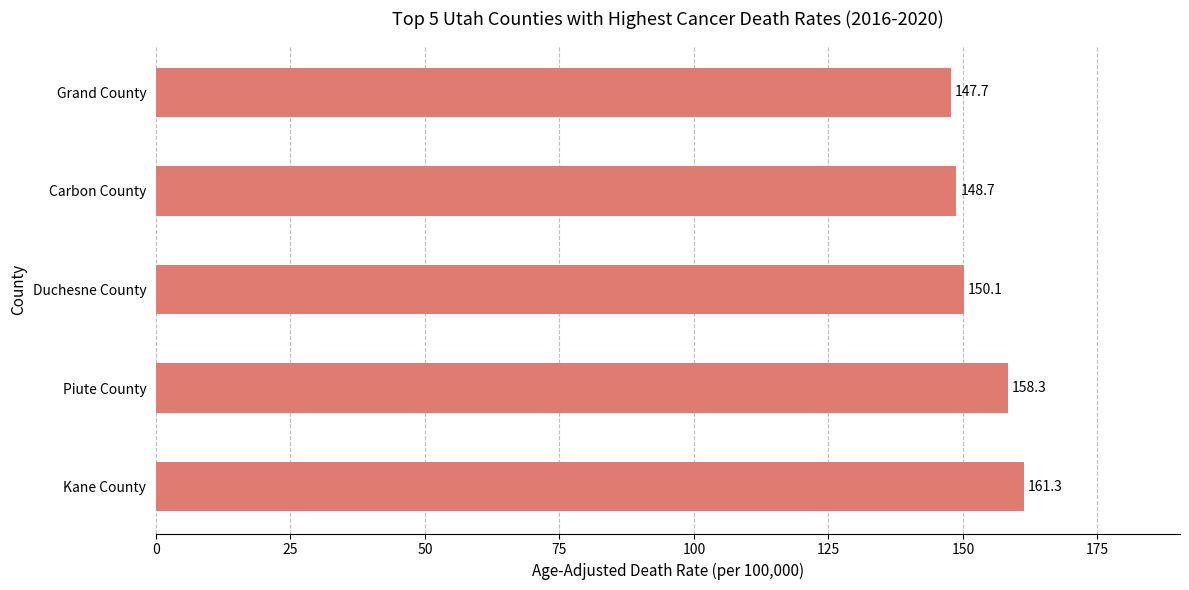

Rank the categories by value from lowest to highest.

Grand County, Carbon County, Duchesne County, Piute County, Kane County